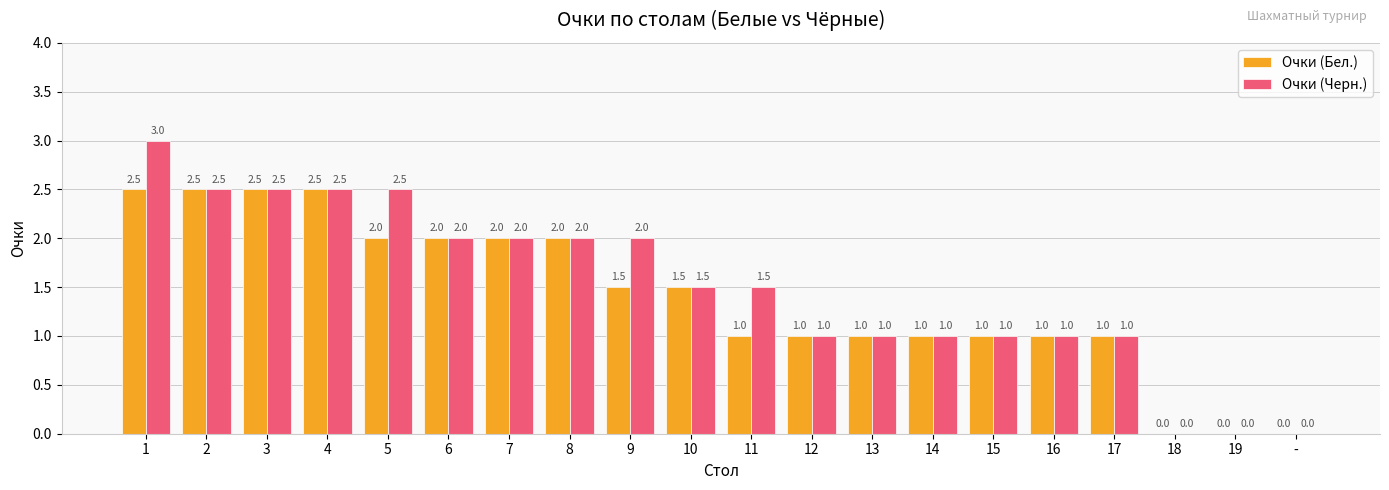

Which series has the largest total across all categories?

Очки (Черн.)